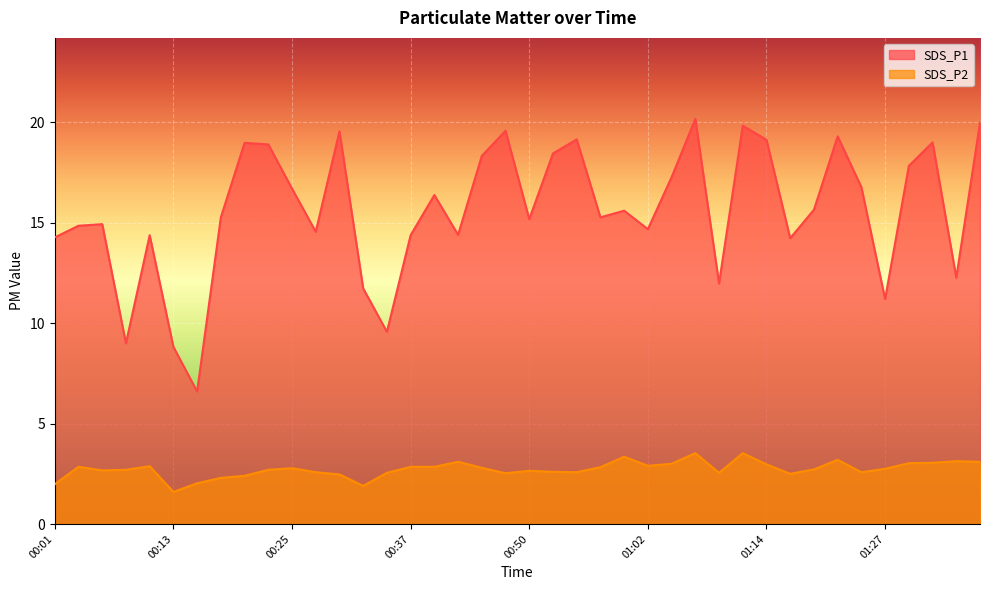

Which series has the largest total across all categories?

SDS_P1